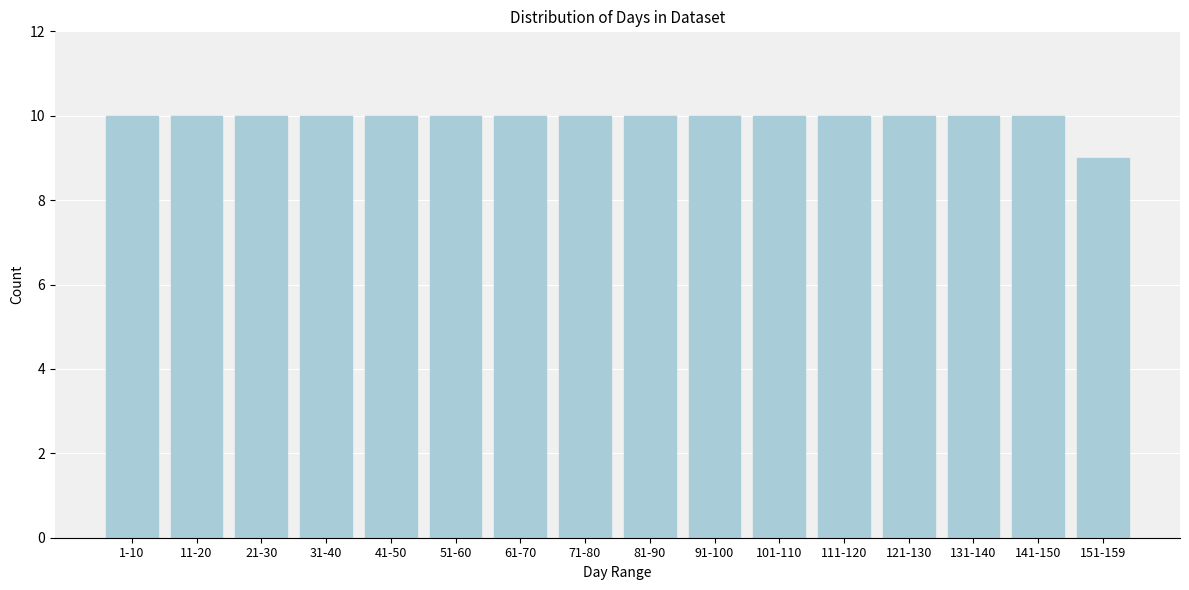

Reading left to right, list all the values displayed in this chart.

10	10	10	10	10	10	10	10	10	10	10	10	10	10	10	9